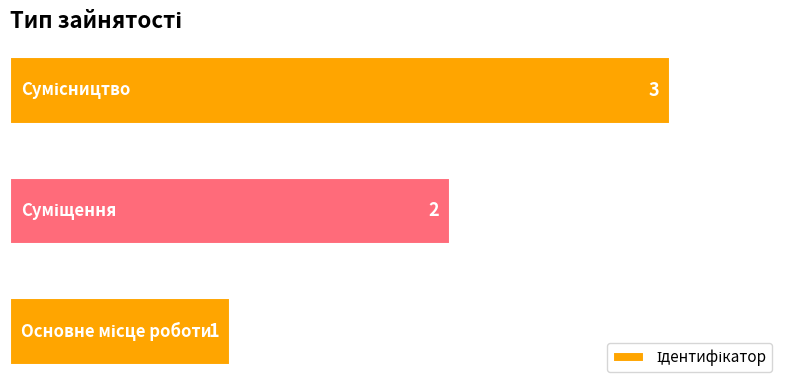

What is the maximum value shown in the chart?

3